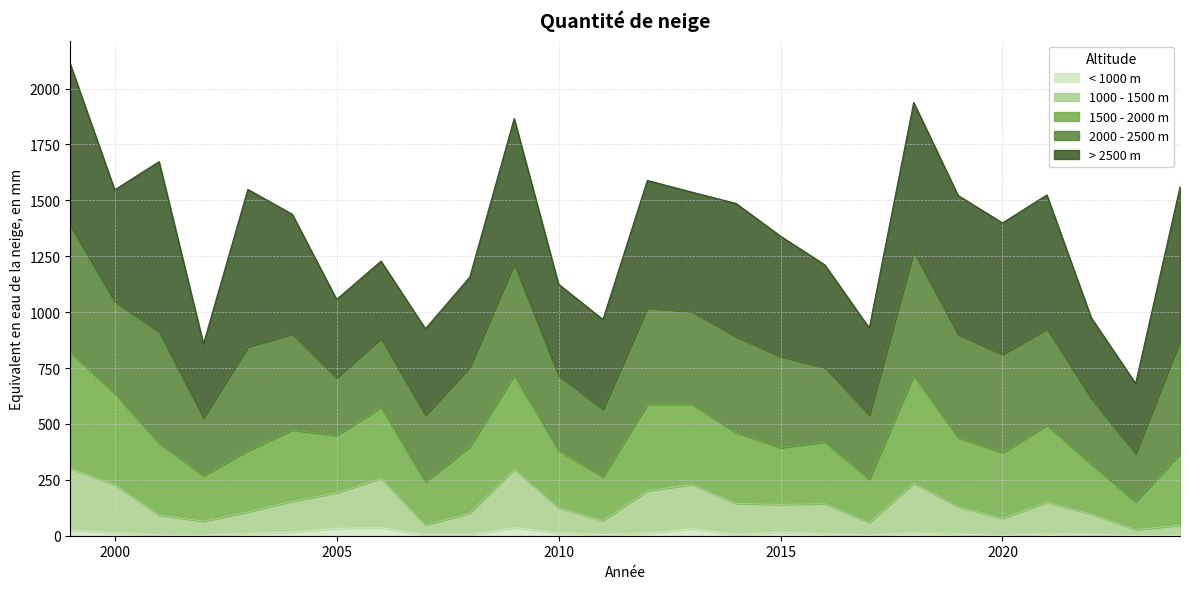

What are all the series names shown in the legend?

< 1000 m, 1000 - 1500 m, 1500 - 2000 m, 2000 - 2500 m, > 2500 m